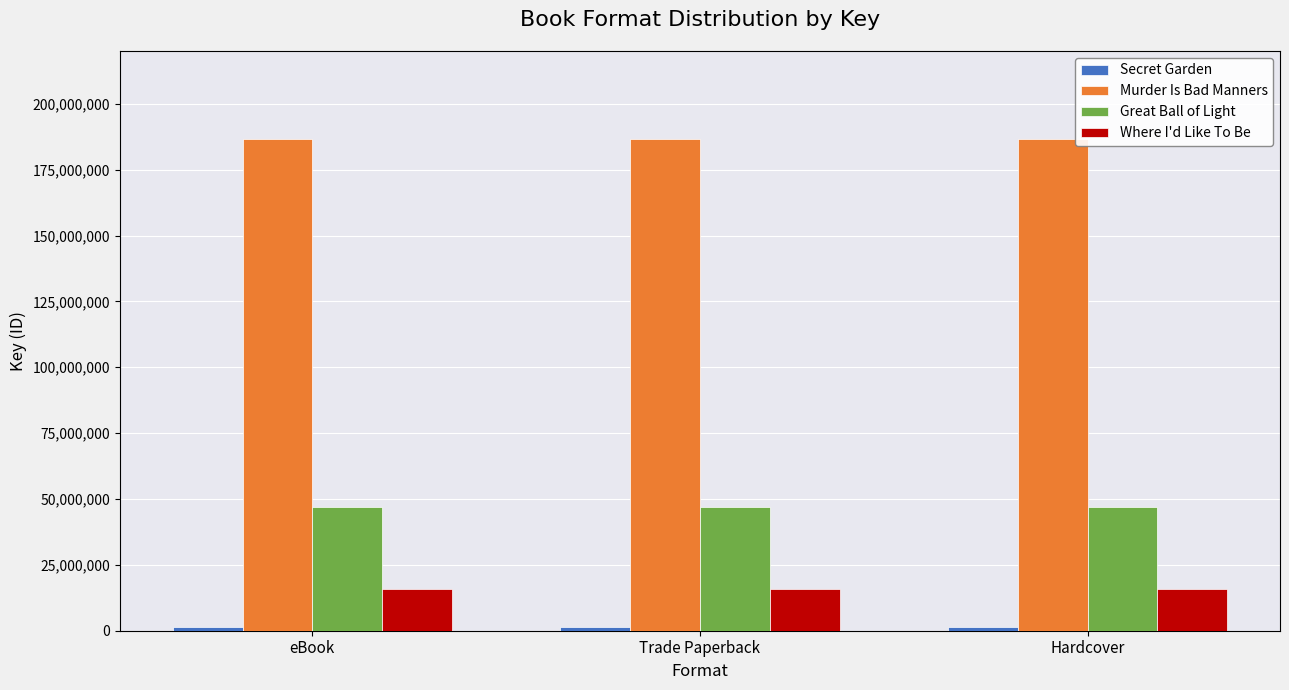

How many bars are there in each group?

4